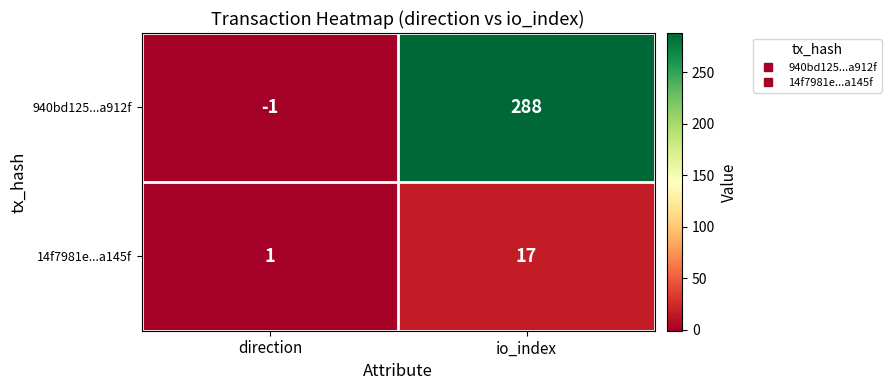

At which category does the chart reach its peak across all series?

io_index